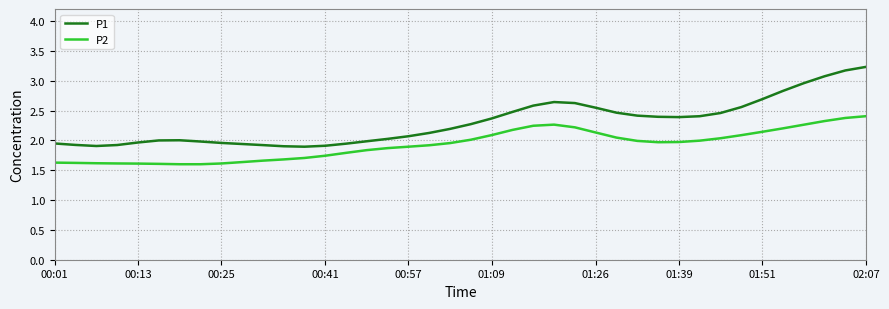

What is the highest value of the P2 series?

2.4